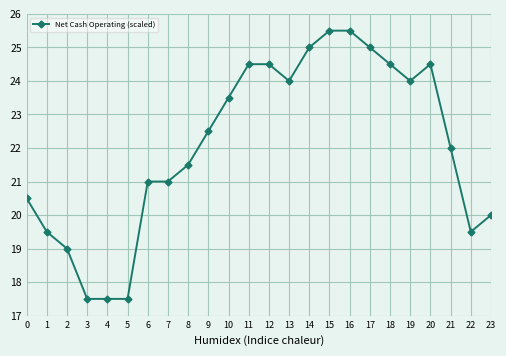

How many categories are shown in the chart?

24